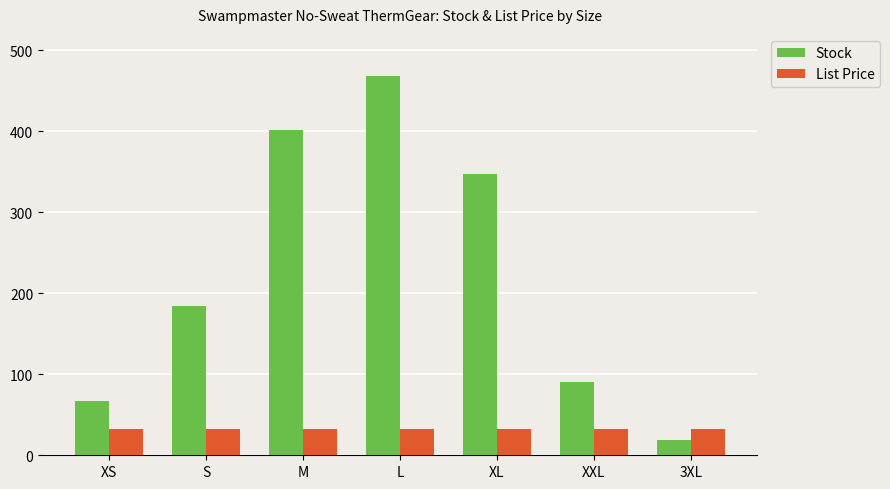

How many groups of bars are there?

7